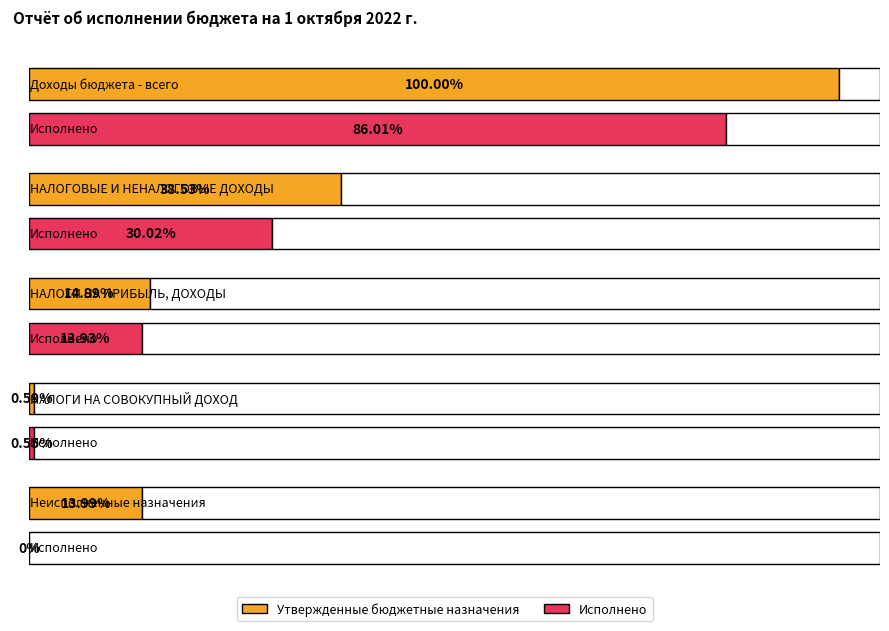

Count the number of categories in the chart.

5